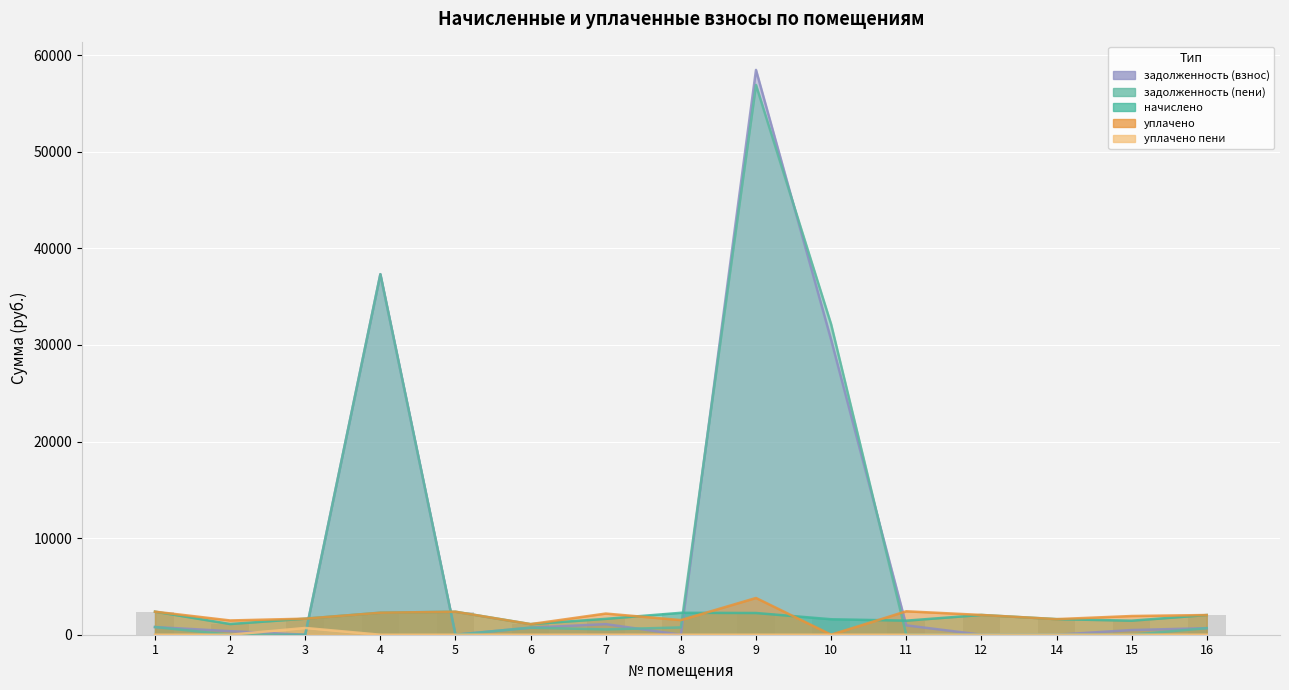

Rank the series by their maximum value, from lowest to highest.

уплачено пени, начислено, уплачено, задолженность (пени), задолженность (взнос)